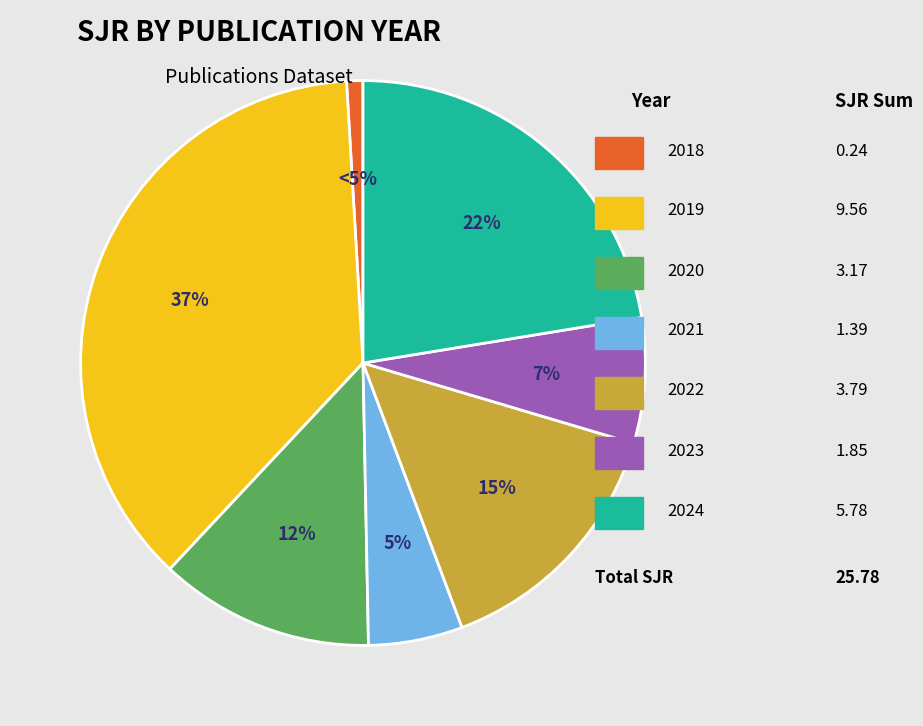

Between 2024 and 2023, which is larger?

2024